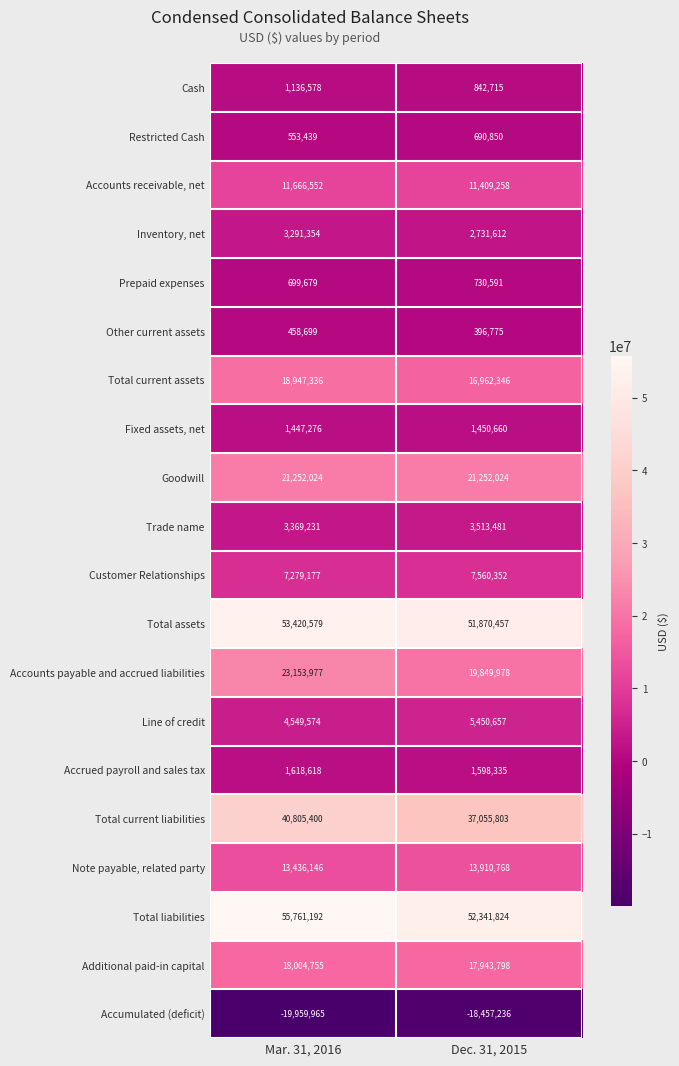

What is the difference between the Restricted Cash values at Dec. 31, 2015 and Mar. 31, 2016?

137411